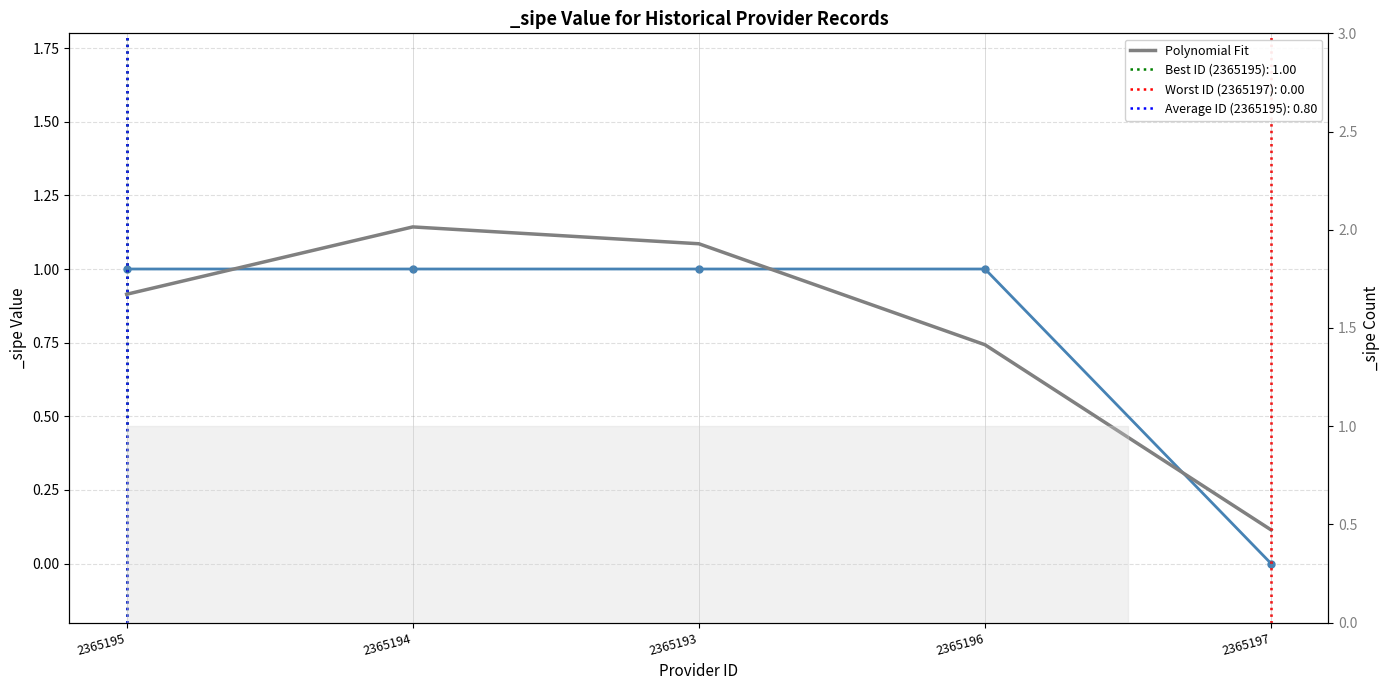

What is the label of the 4th point from the left?

2365196